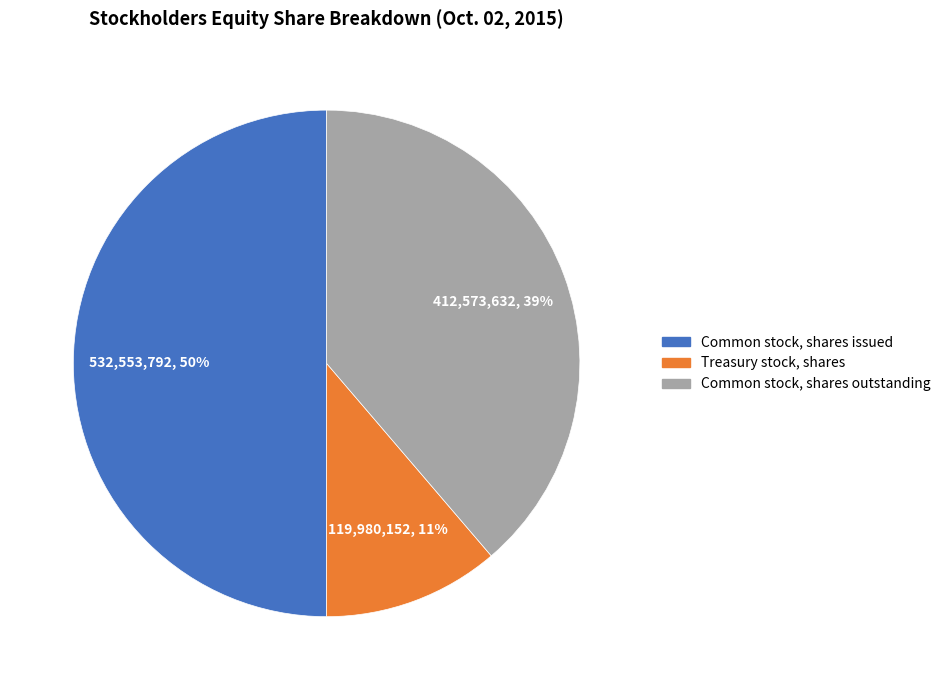

Is the sum of Common stock, shares outstanding and Common stock, shares issued greater than half?

Yes